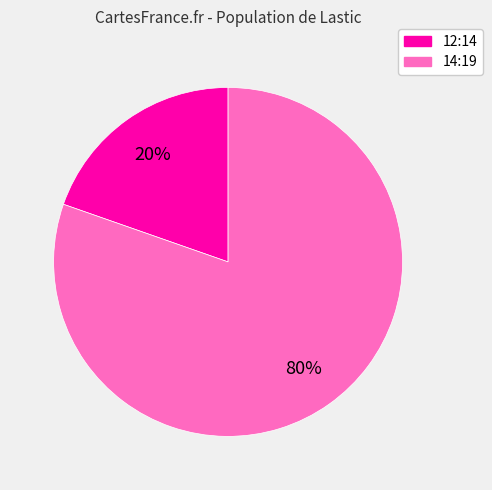

To the nearest percent, what portion does 14:19 represent?

80%